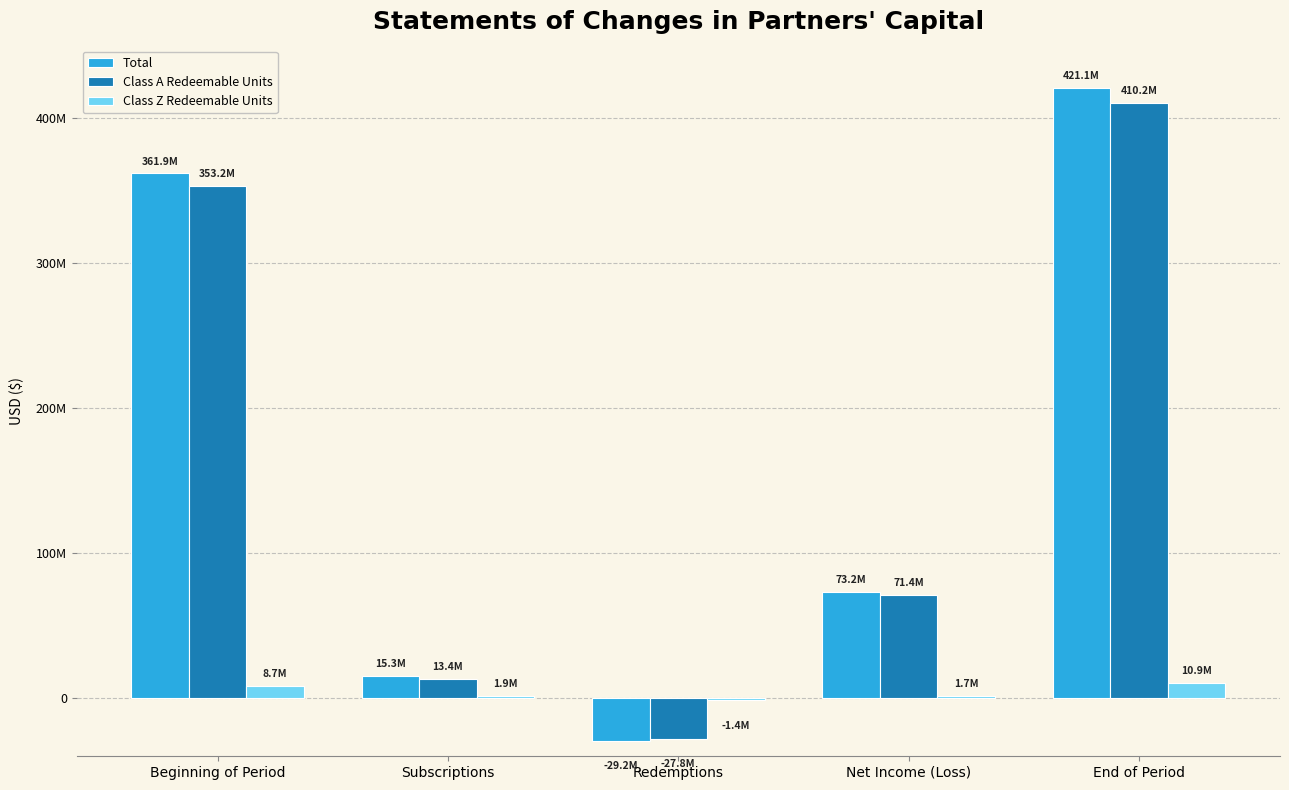

What is the difference between the highest and lowest values at Beginning of Period?

353170511